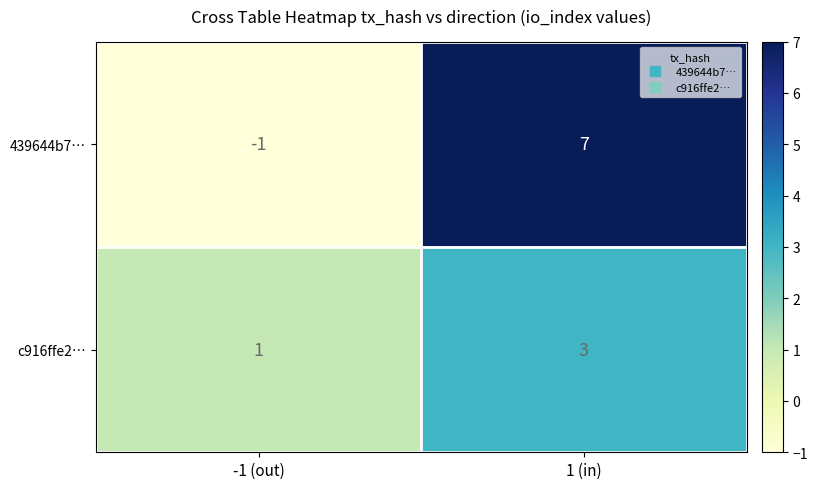

What is the sum of all c916ffe2… values?

4